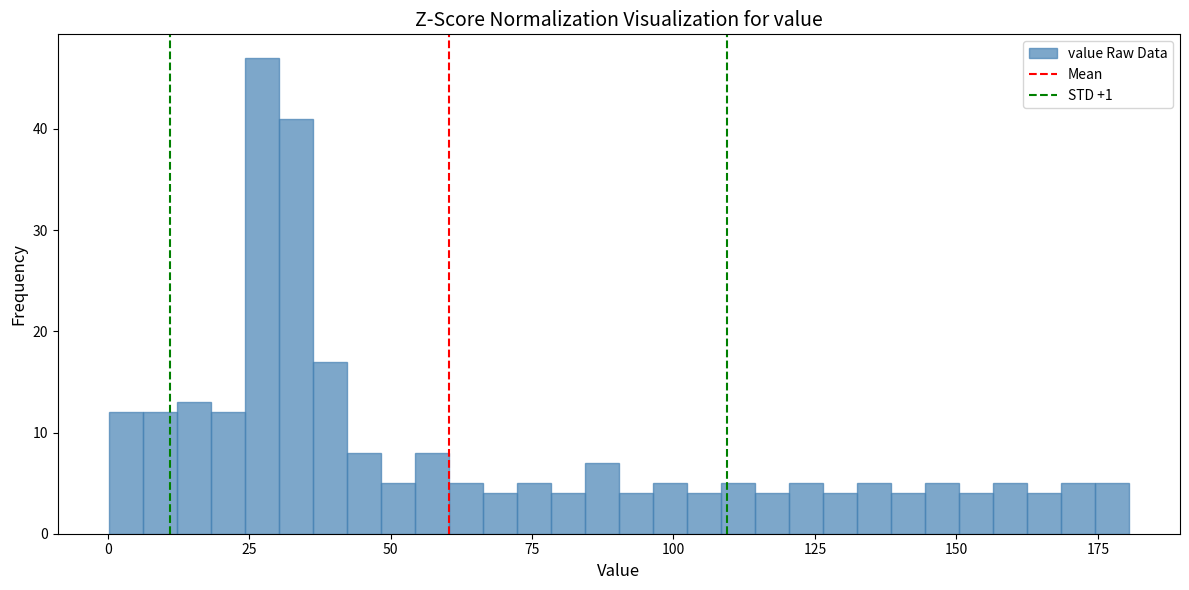

Around what value on the x-axis is the tallest bar? Give the approximate position of its centre, as read against the axis.

25